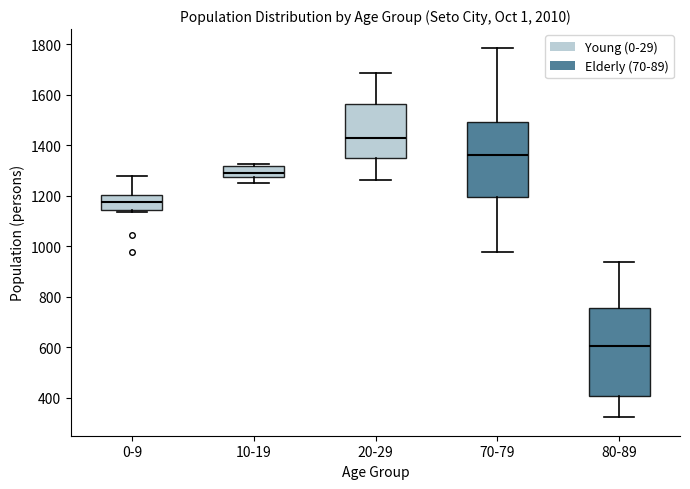

Reading left to right, transcribe this box plot: for each box, give where its median line is, the range the box spans, and where its two whiskers end, as read against the y-axis. The values are not printed on the chart, so give them approximately, as read against the axis.

0-9: median 1180, box 1140 to 1200, whiskers 1140 to 1280
10-19: median 1280 (inside the box), box 1280 to 1320, whiskers 1240 to 1320 (just above the box's upper edge)
20-29: median 1440, box 1340 to 1560, whiskers 1260 to 1680
70-79: median 1360, box 1200 to 1480, whiskers 980 to 1780
80-89: median 600, box 400 to 760, whiskers 320 to 940